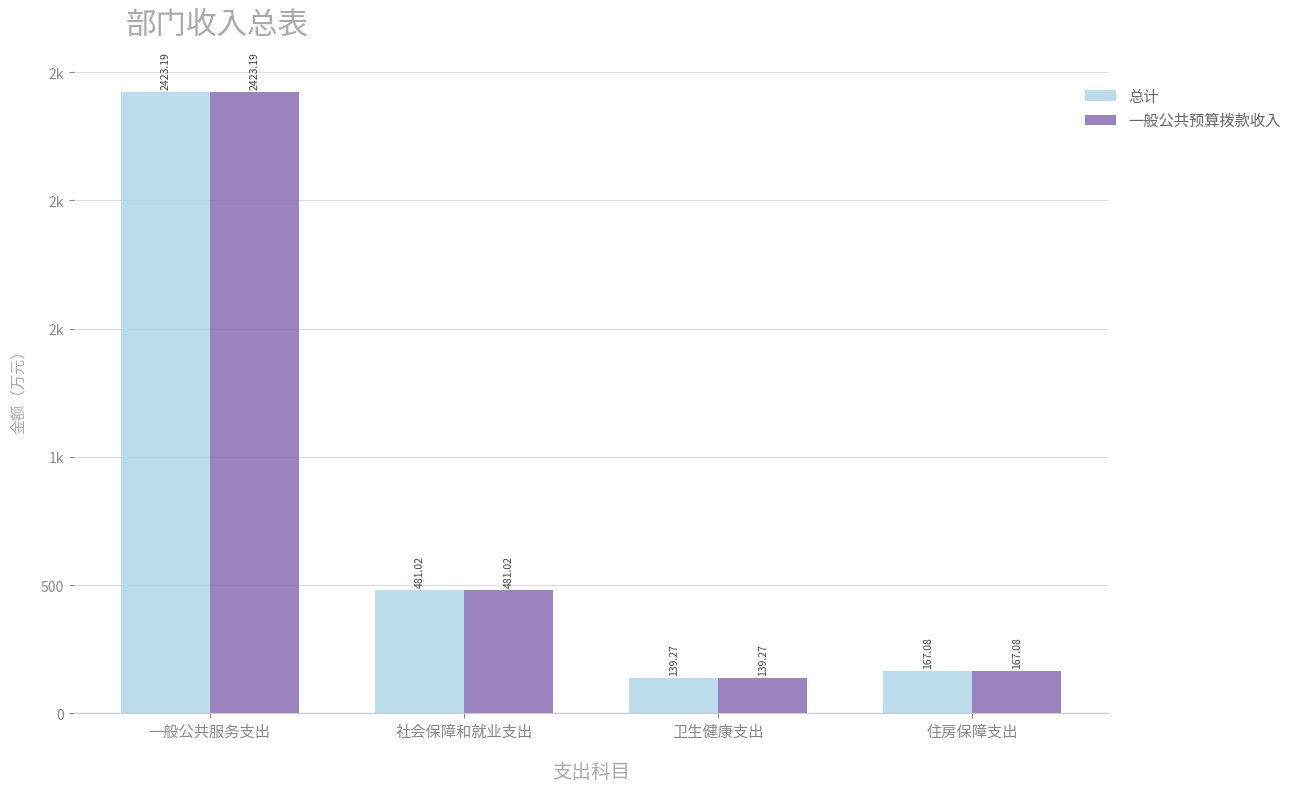

What are all the series names shown in the legend?

总计, 一般公共预算拨款收入